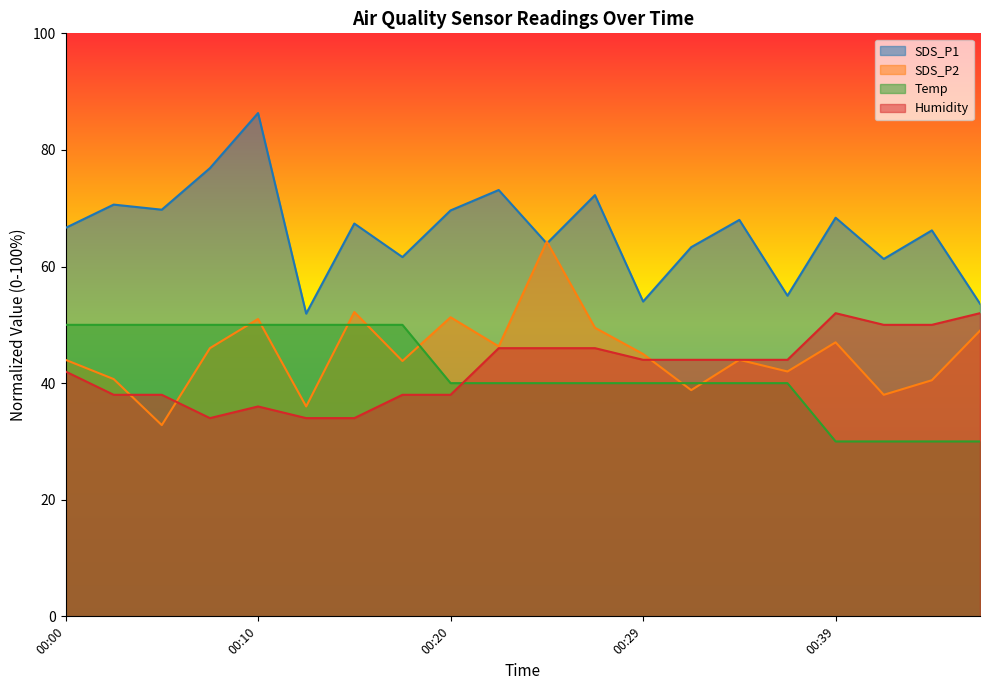

What is the total value across all series at 00:46?

184.6